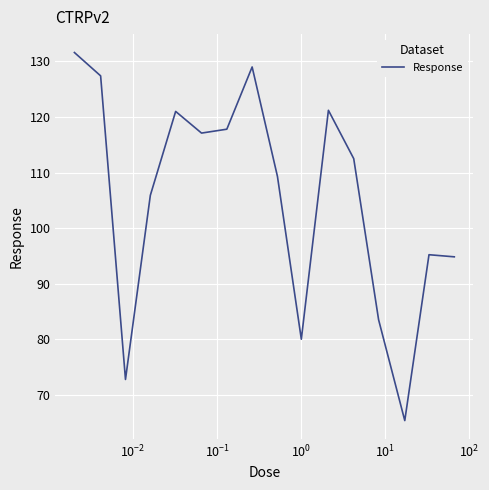

What is the maximum value shown in the chart?

131.6